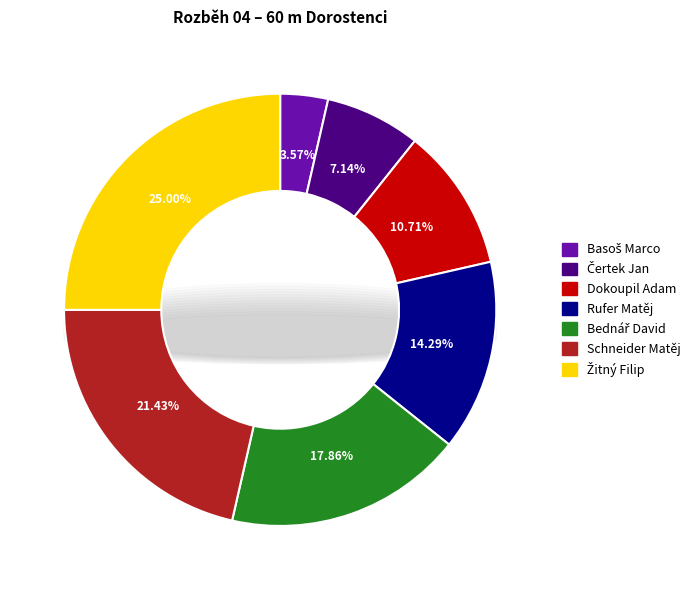

How many slices are in this pie chart?

7